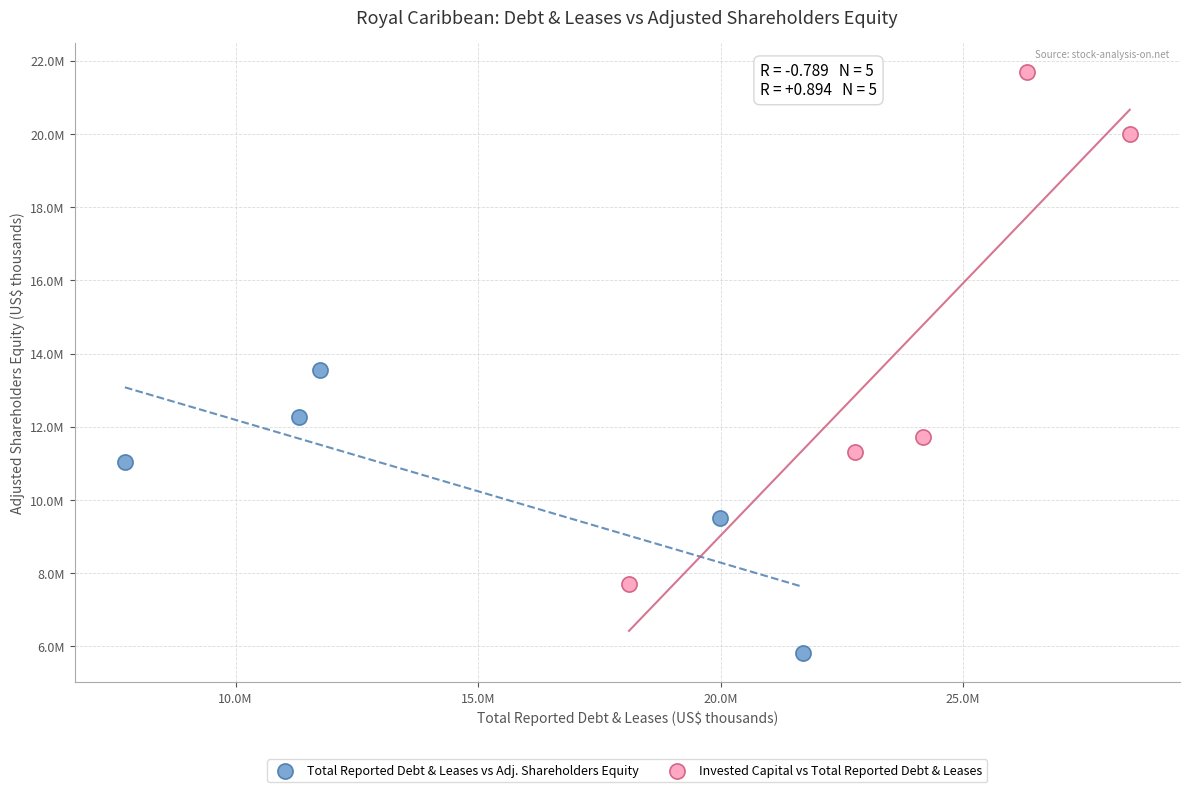

What are all the series names shown in the legend?

Total Reported Debt & Leases vs Adj. Shareholders Equity, Invested Capital vs Total Reported Debt & Leases